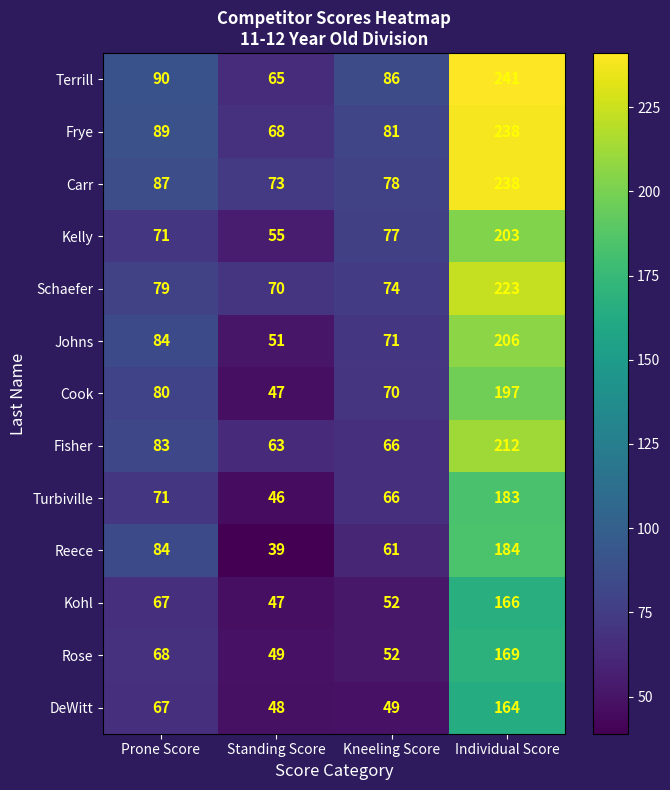

At how many categories does at least one series exceed 44?

4